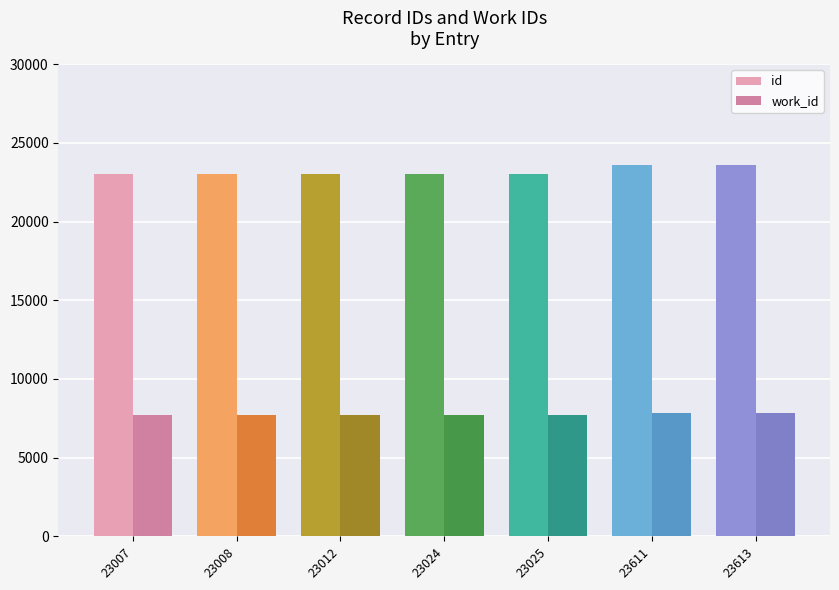

The id series shows 8190 at 23024. True or false?

False